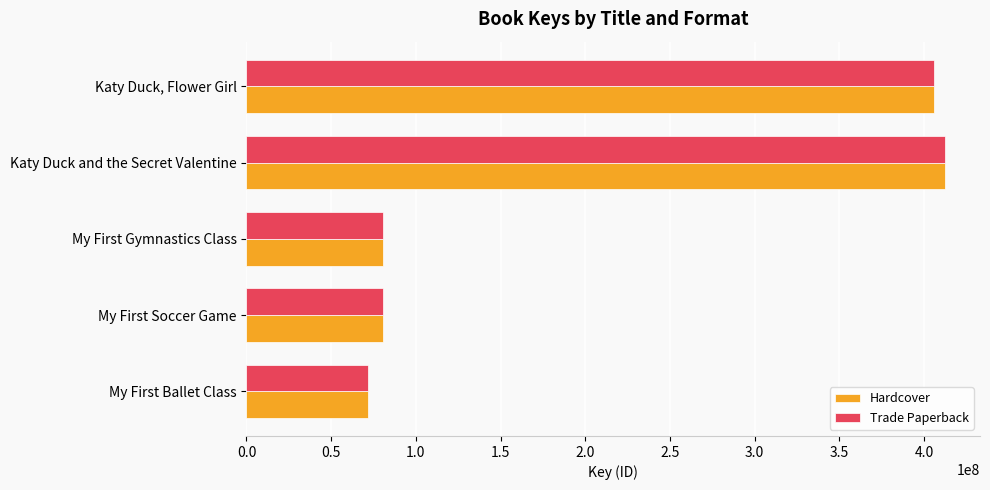

Rank the categories by Trade Paperback value from lowest to highest.

My First Ballet Class, My First Soccer Game, My First Gymnastics Class, Katy Duck, Flower Girl, Katy Duck and the Secret Valentine